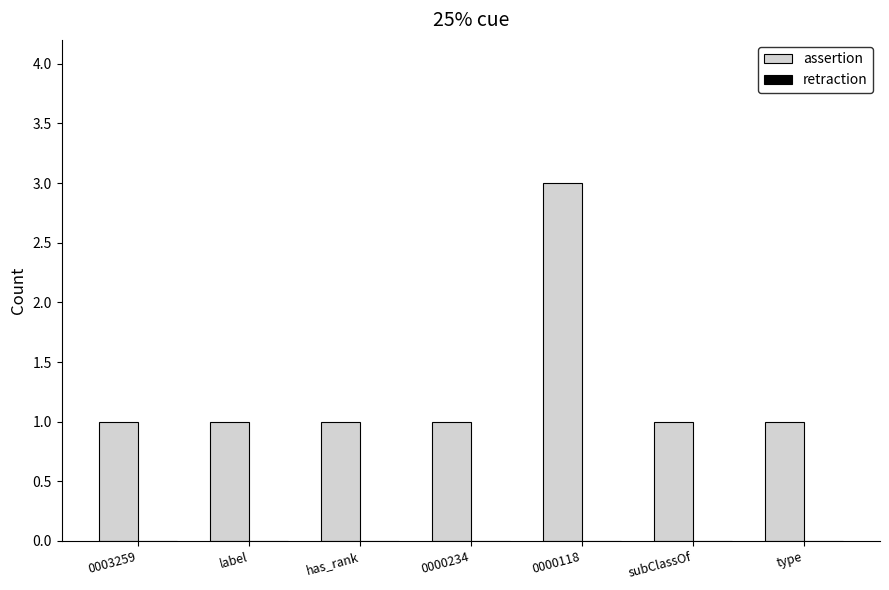

The chart shows a value of 1 at subClassOf. True or false?

True